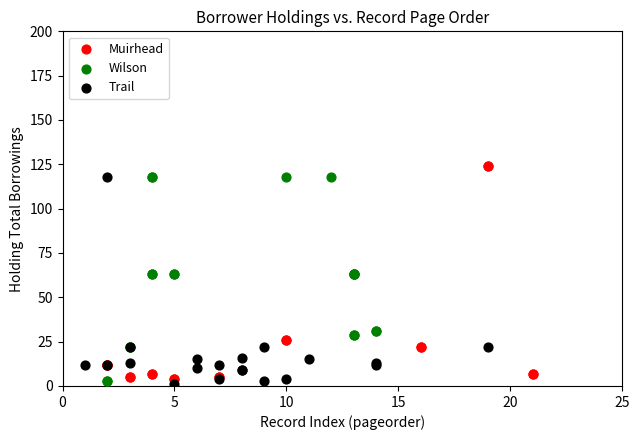

Which series reaches the maximum Y coordinate?

Muirhead